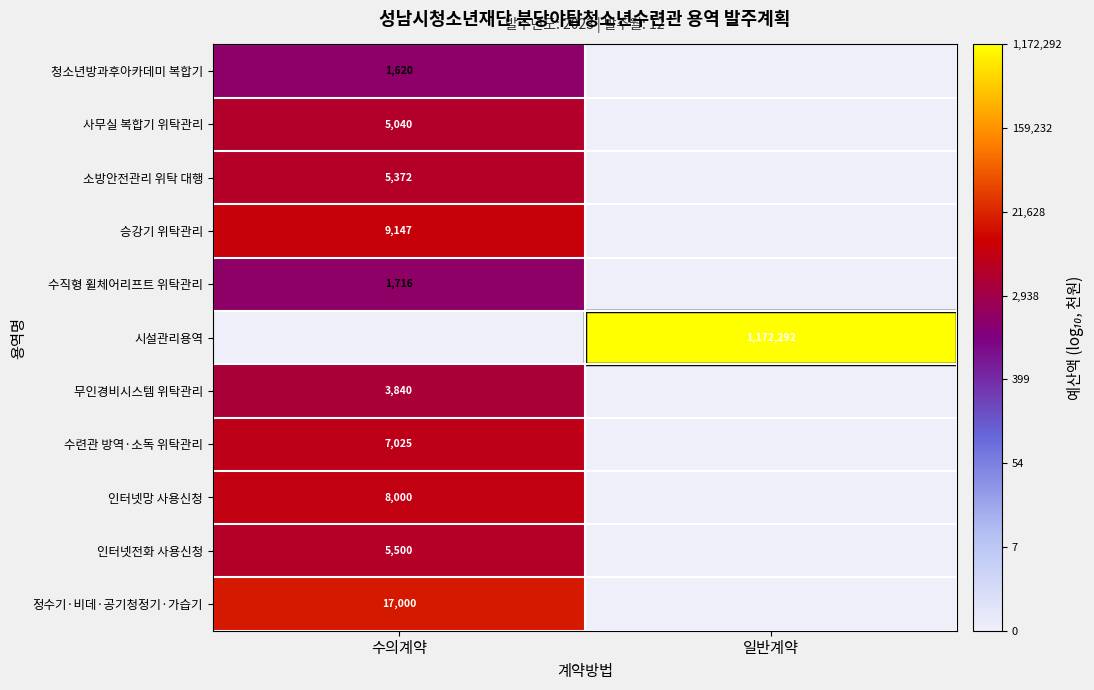

Between 수의계약 and 일반계약, which is larger?

수의계약